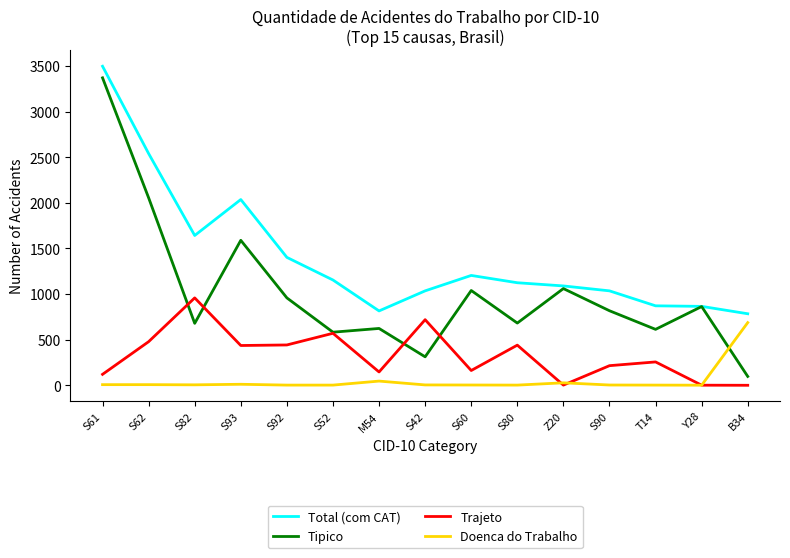

What are all the series names shown in the legend?

Total (com CAT), Tipico, Trajeto, Doenca do Trabalho